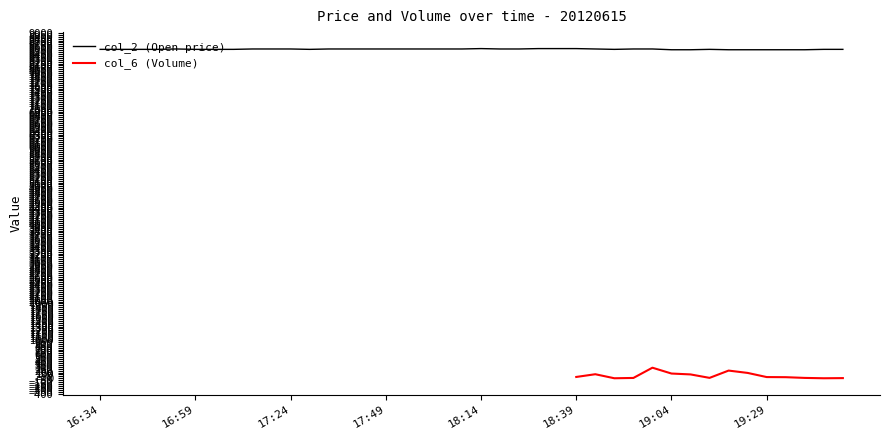

What is the value of the 21st point from the left?

8590